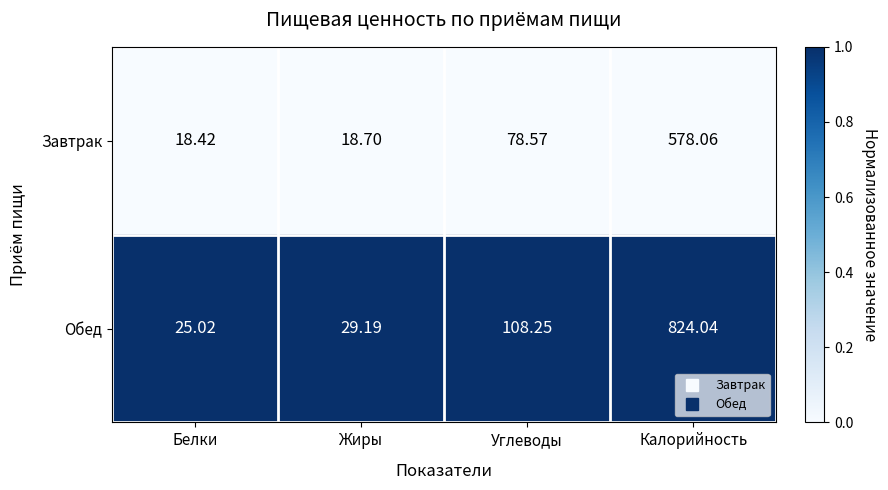

Which label corresponds to the smallest value in the chart?

Белки